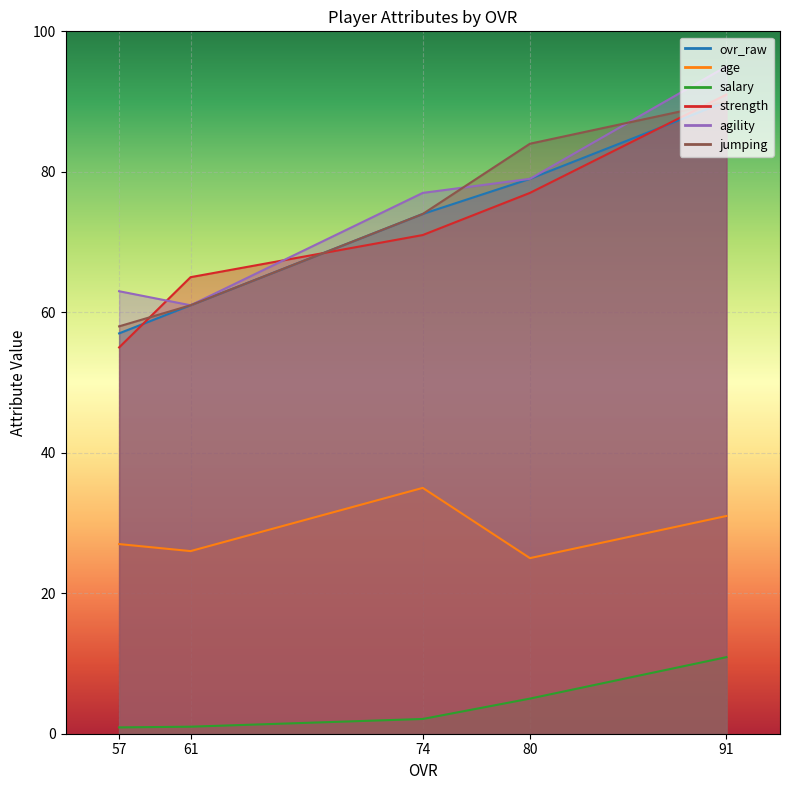

Which category has the lowest value across all series?

57